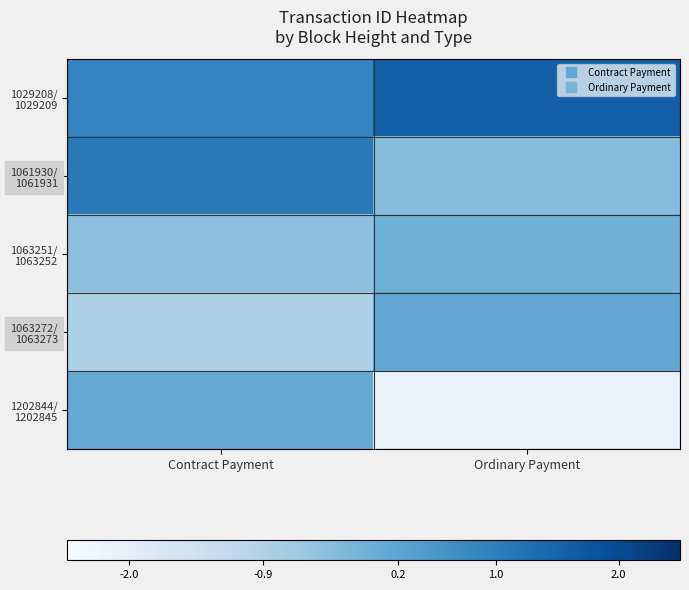

What is the greatest value displayed?

1.6